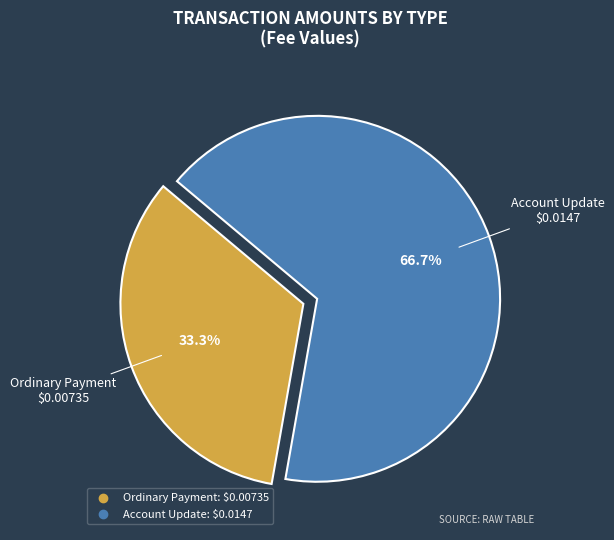

How many slices are in this pie chart?

2